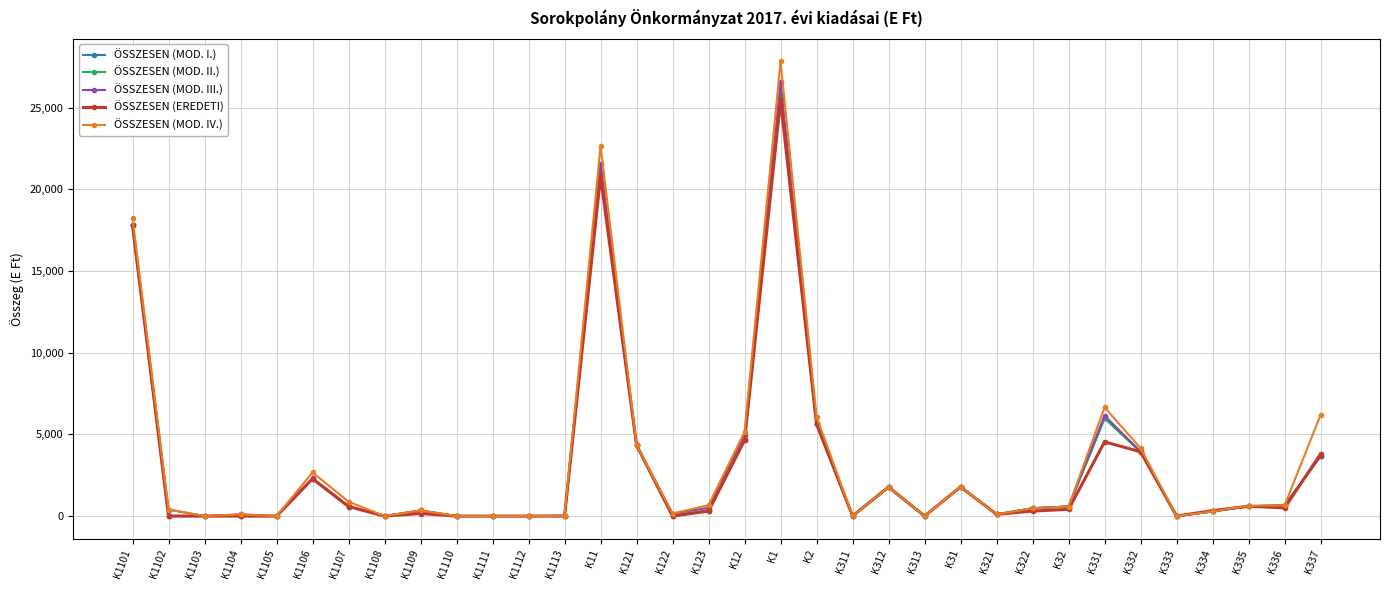

How many categories are shown in the chart?

34